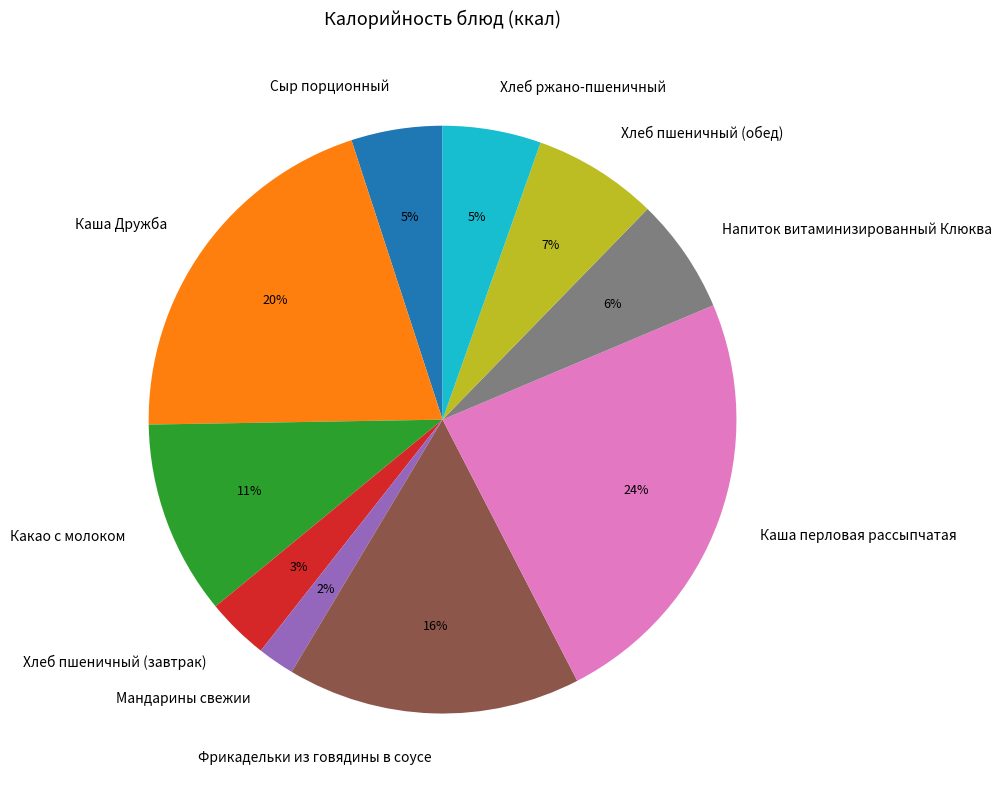

Is the sum of Сыр порционный and Фрикадельки из говядины в соусе greater than half?

No